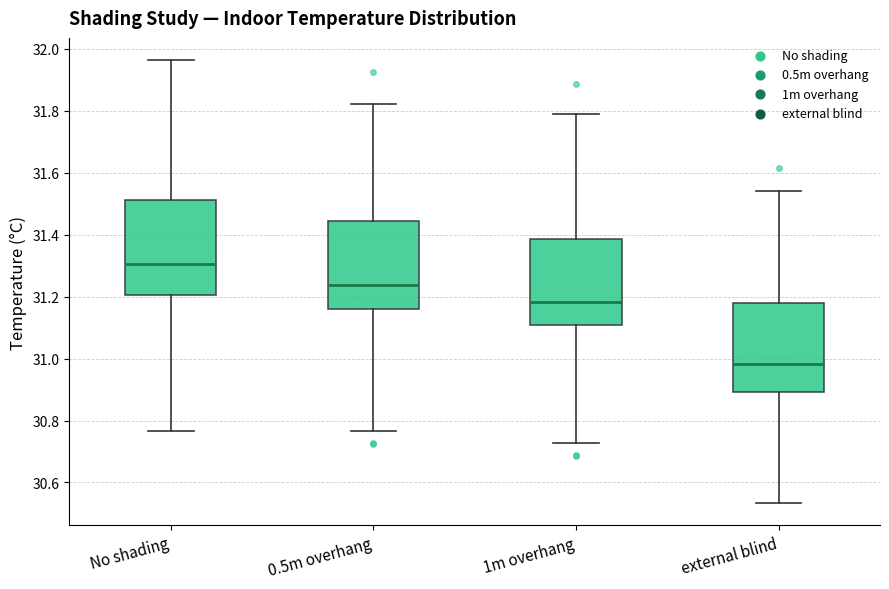

Which box's median line is the highest?

No shading